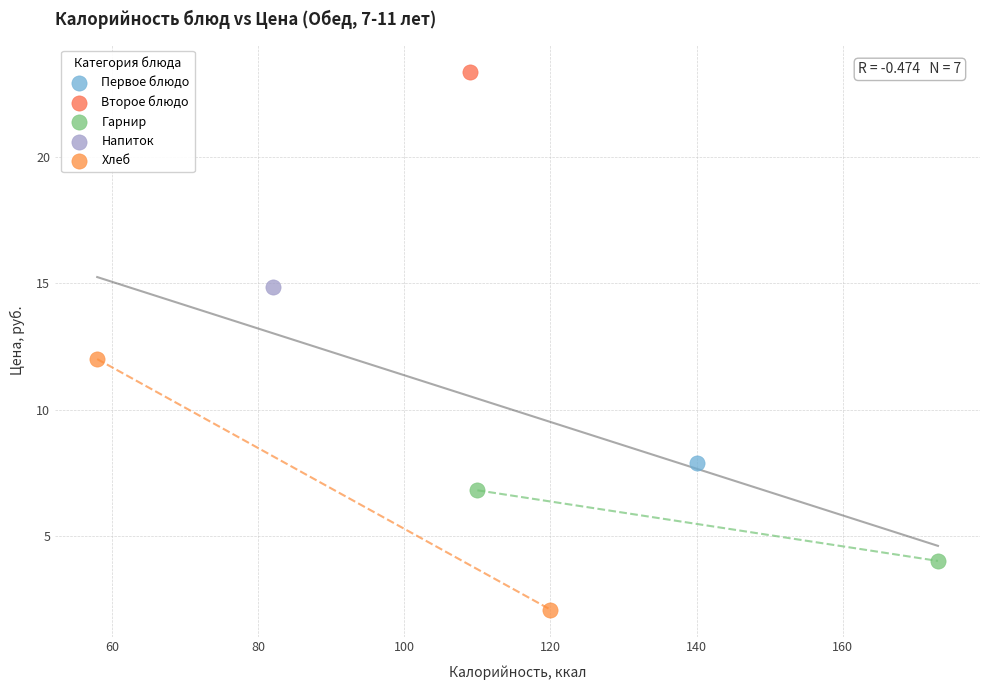

What are all the series names shown in the legend?

Первое блюдо, Второе блюдо, Гарнир, Напиток, Хлеб